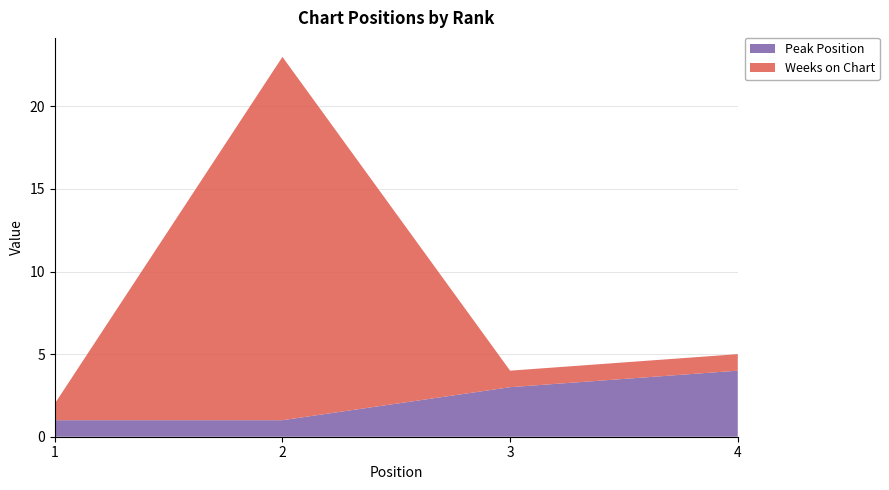

Reading left to right, extract all data points from this chart.

Peak Position: 1=1	2=1	3=3	4=4
Weeks on Chart: 1=1	2=22	3=1	4=1